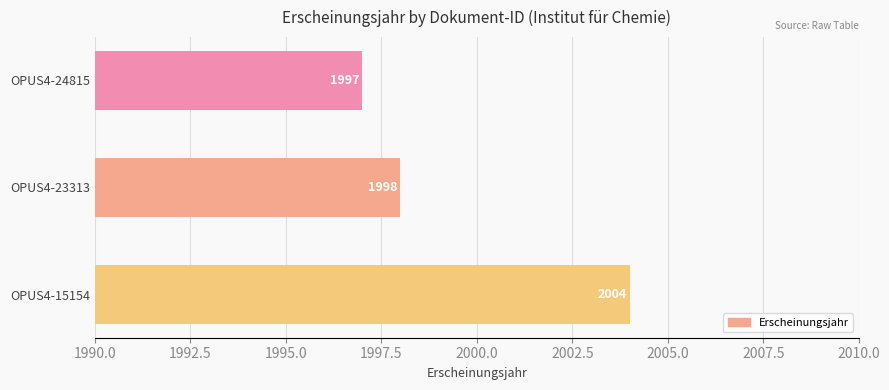

List the labels in order of value, smallest first.

OPUS4-24815, OPUS4-23313, OPUS4-15154